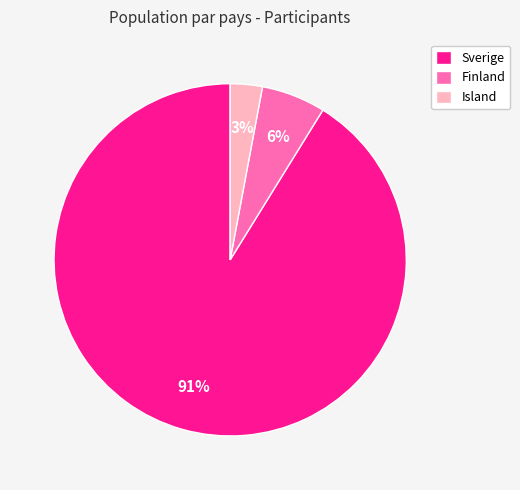

What percentage is the Island slice, to the nearest percent?

3%